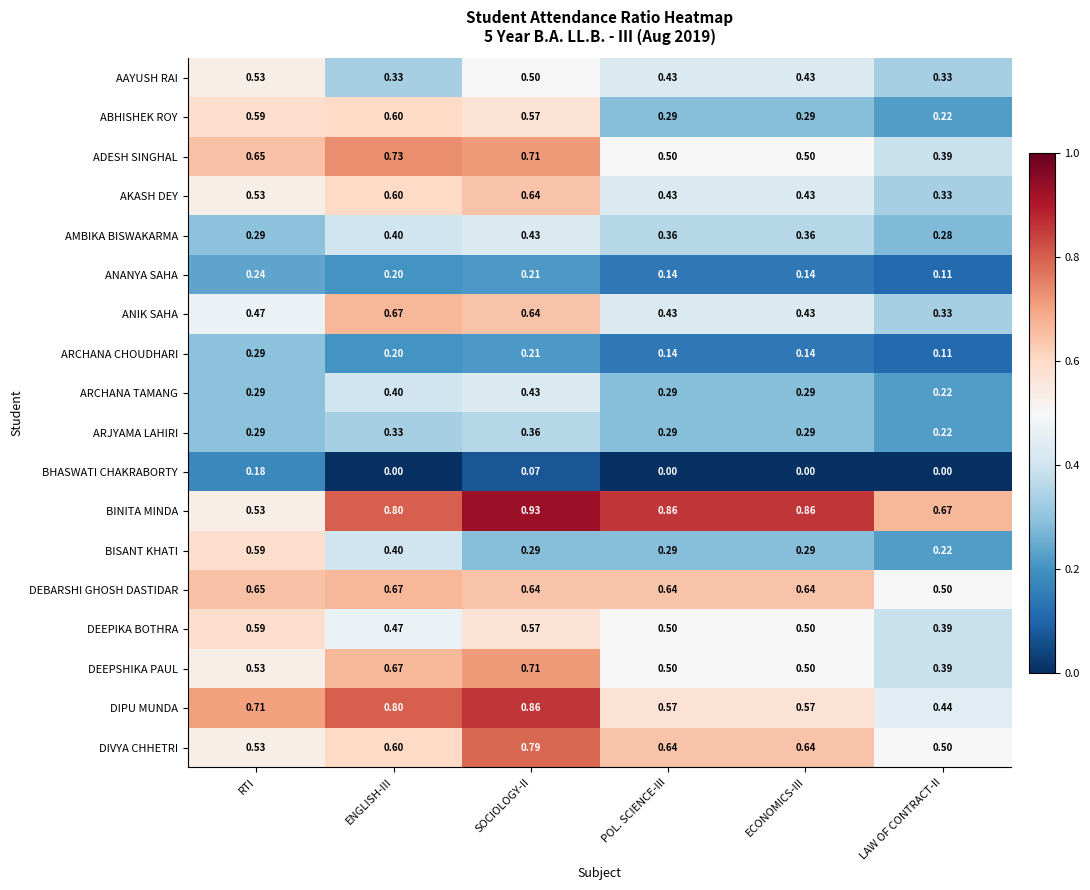

Which series has the largest range (max minus min)?

DIPU MUNDA